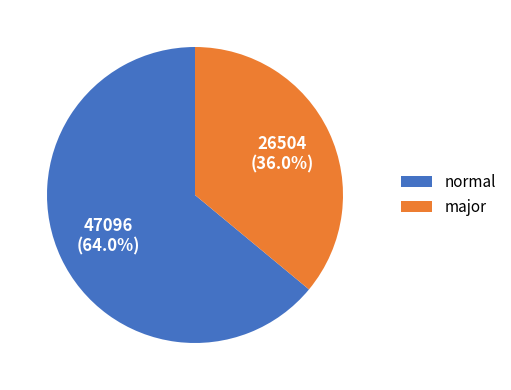

To the nearest percent, what is the difference between the normal and major slice percentages?

28%